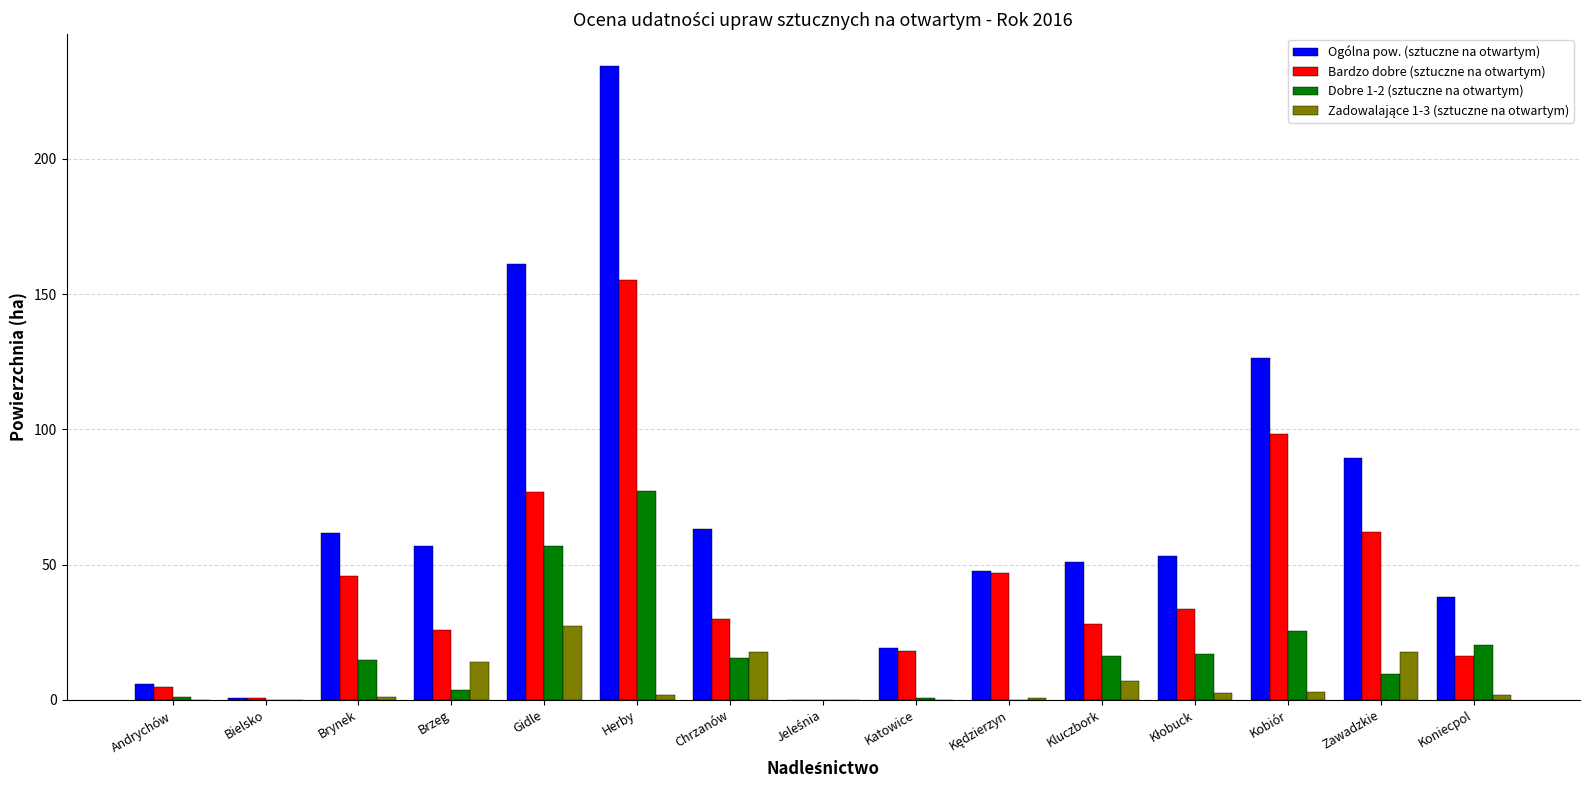

Is it true that Dobre 1-2 (sztuczne na otwartym) equals 25.4 at Kobiór?

True